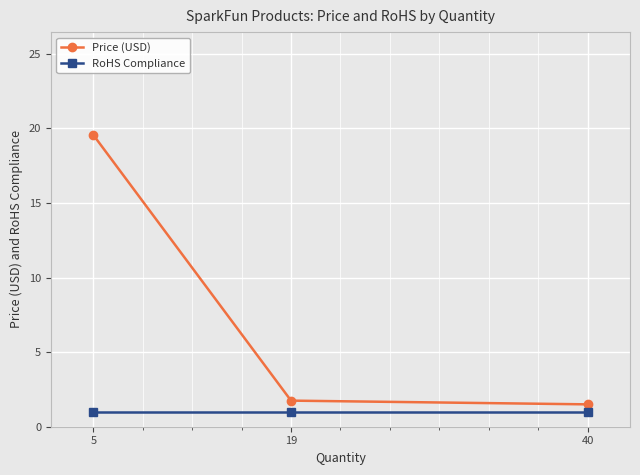

List the series in order of their overall mean, highest first.

Price (USD), RoHS Compliance